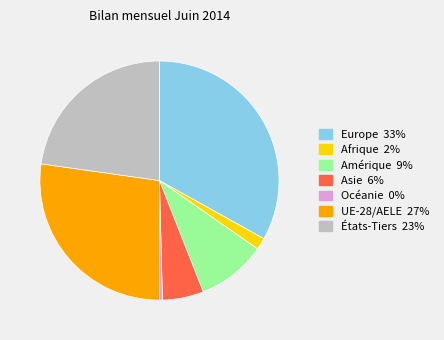

Is the sum of Océanie 0% and Asie 6% greater than half?

No